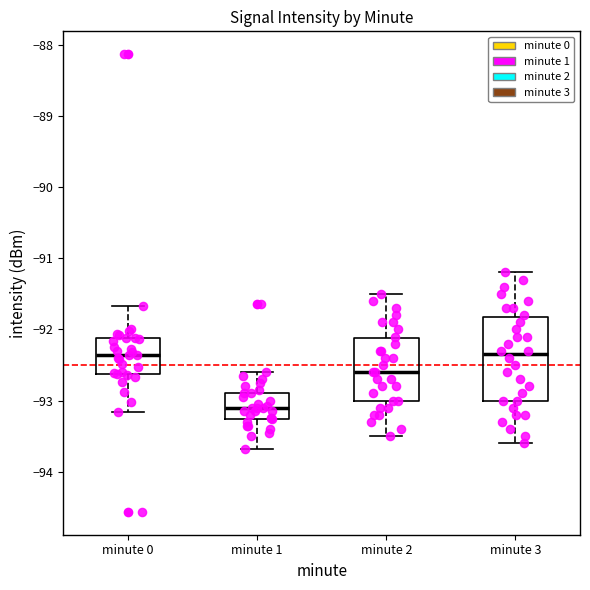

Reading left to right, read every box against the y-axis: the position of its median line, the range the box covers, and the ends of its whiskers. The values are not printed on the chart, so give them approximately, as read against the axis.

minute 0: median -92.4, box -92.6 to -92.1, whiskers -93.2 to -91.7
minute 1: median -93.1, box -93.3 to -92.9, whiskers -93.7 to -92.6
minute 2: median -92.6, box -93.0 to -92.1, whiskers -93.5 to -91.5
minute 3: median -92.3, box -93.0 to -91.8, whiskers -93.6 to -91.2